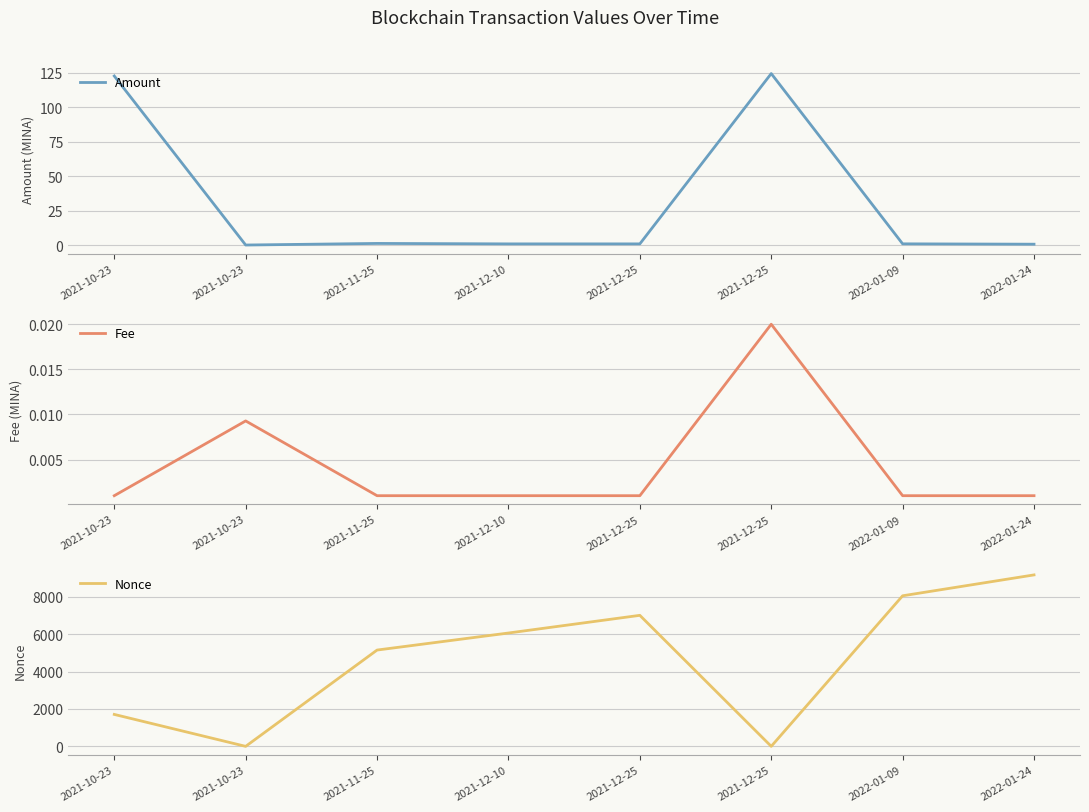

Reading left to right, list all the values displayed in this chart.

Amount: 2021-10-23=122.5	2021-10-23=0.0	2021-11-25=1.2	2021-12-10=0.8	2021-12-25=0.8	2021-12-25=124.3	2022-01-09=0.9	2022-01-24=0.6
Fee: 2021-10-23=0.0	2021-10-23=0.0	2021-11-25=0.0	2021-12-10=0.0	2021-12-25=0.0	2021-12-25=0.0	2022-01-09=0.0	2022-01-24=0.0
Nonce: 2021-10-23=1707.0	2021-10-23=0.0	2021-11-25=5147.0	2021-12-10=6058.0	2021-12-25=7003.0	2021-12-25=1.0	2022-01-09=8048.0	2022-01-24=9164.0